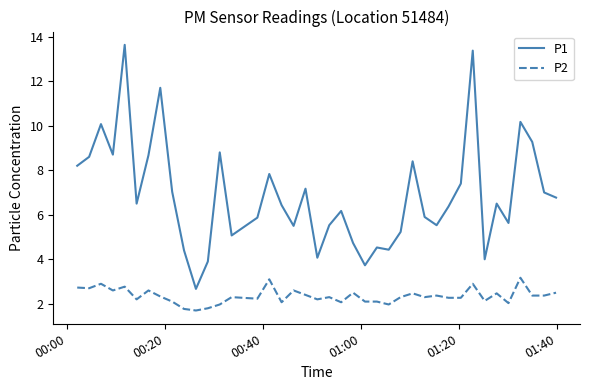

List the series in order of their peak value, highest first.

P1, P2